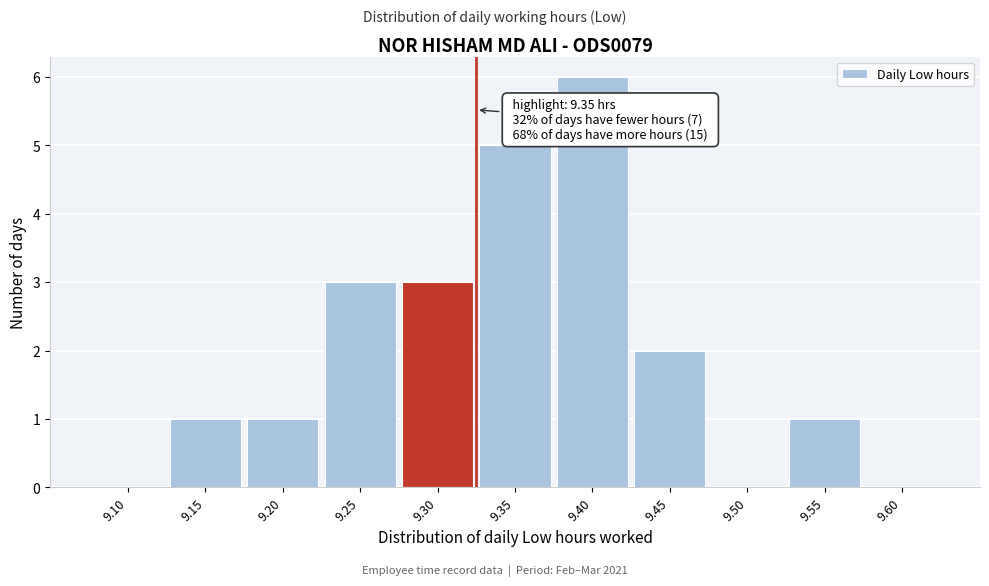

Reading left to right, extract all data points from this chart.

9.10=0	9.15=1	9.20=1	9.25=3	9.30=3	9.35=5	9.40=6	9.45=2	9.50=0	9.55=1	9.60=0